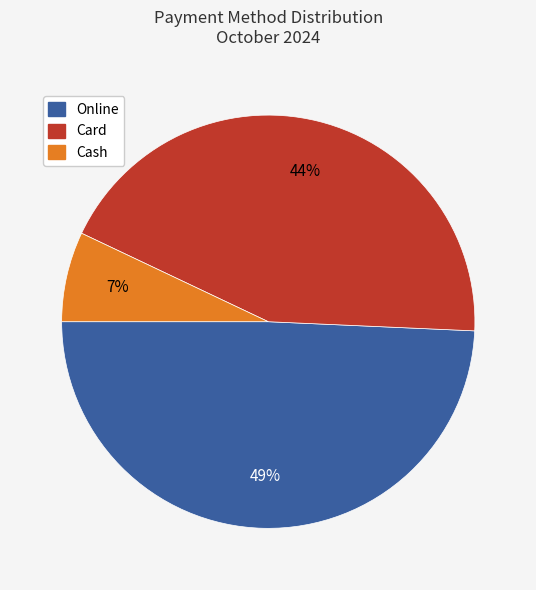

Which has a higher value, Online or Card?

Online